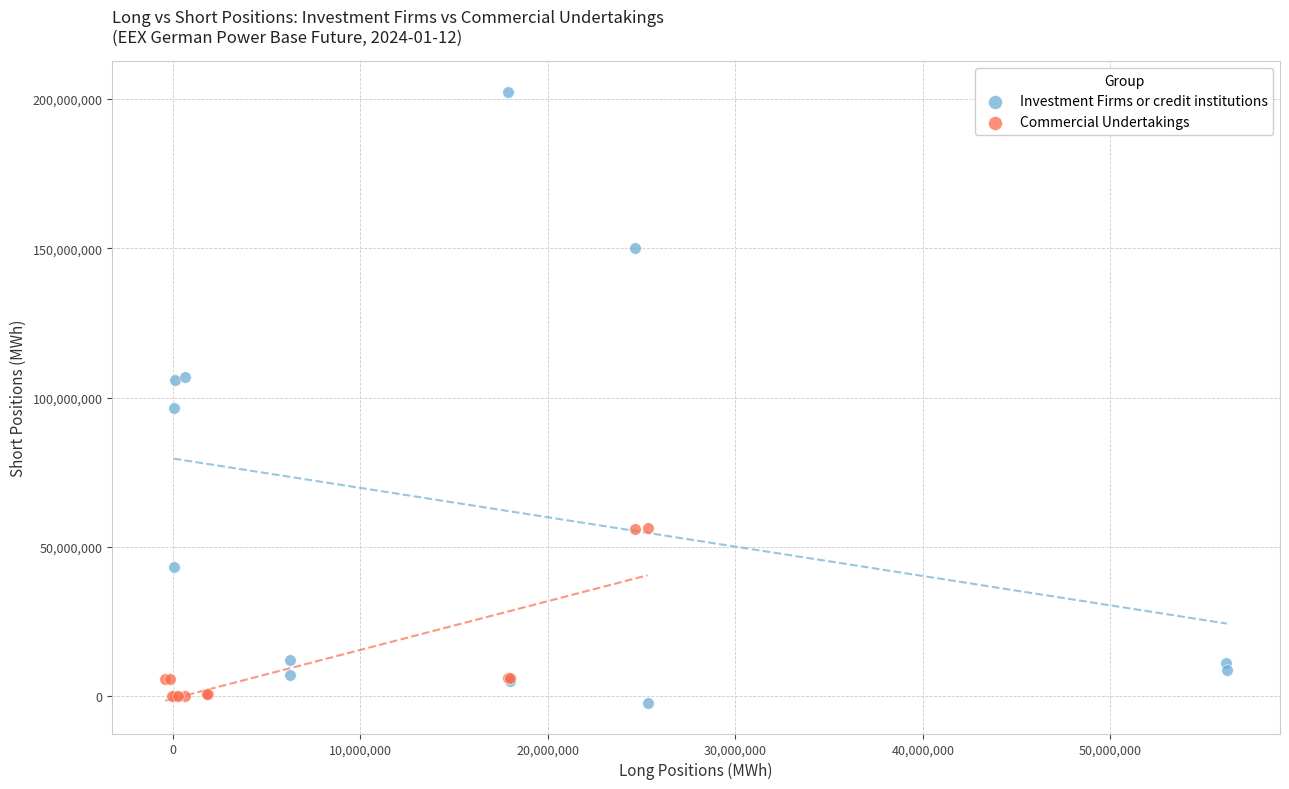

Which series has the largest Y range (max minus min)?

Investment Firms or credit institutions